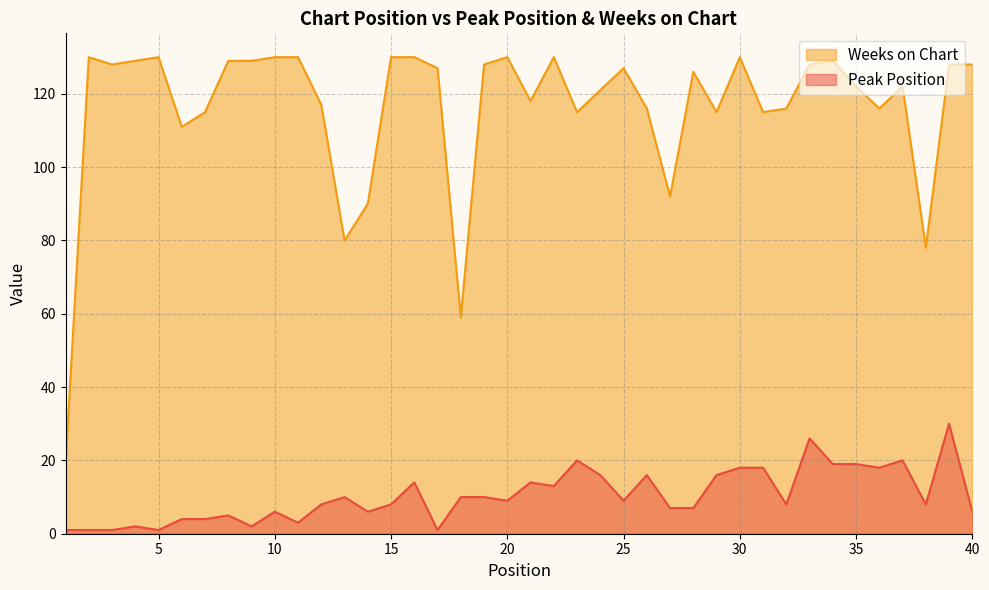

How many lines are shown in the chart?

2